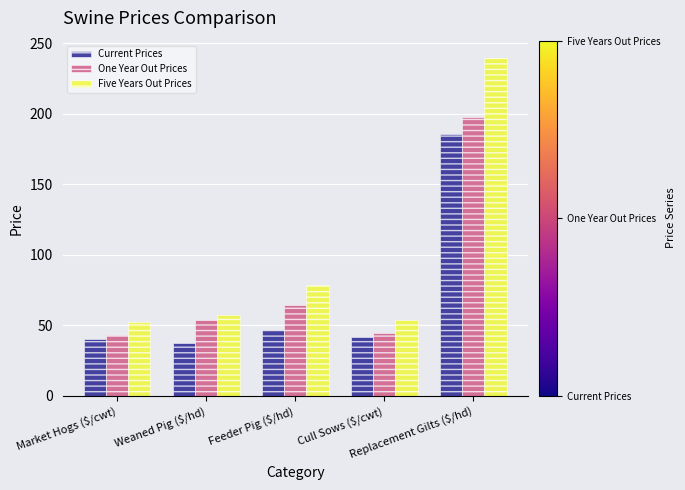

At which label does Five Years Out Prices first exceed 57?

Weaned Pig ($/hd)